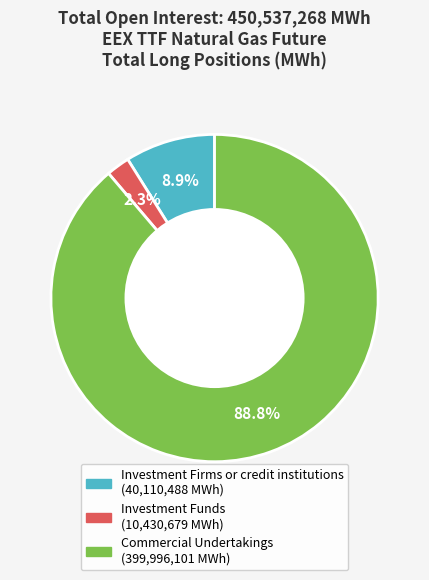

Combined, what portion of the pie is Commercial Undertakings and Investment Funds?

91.1%